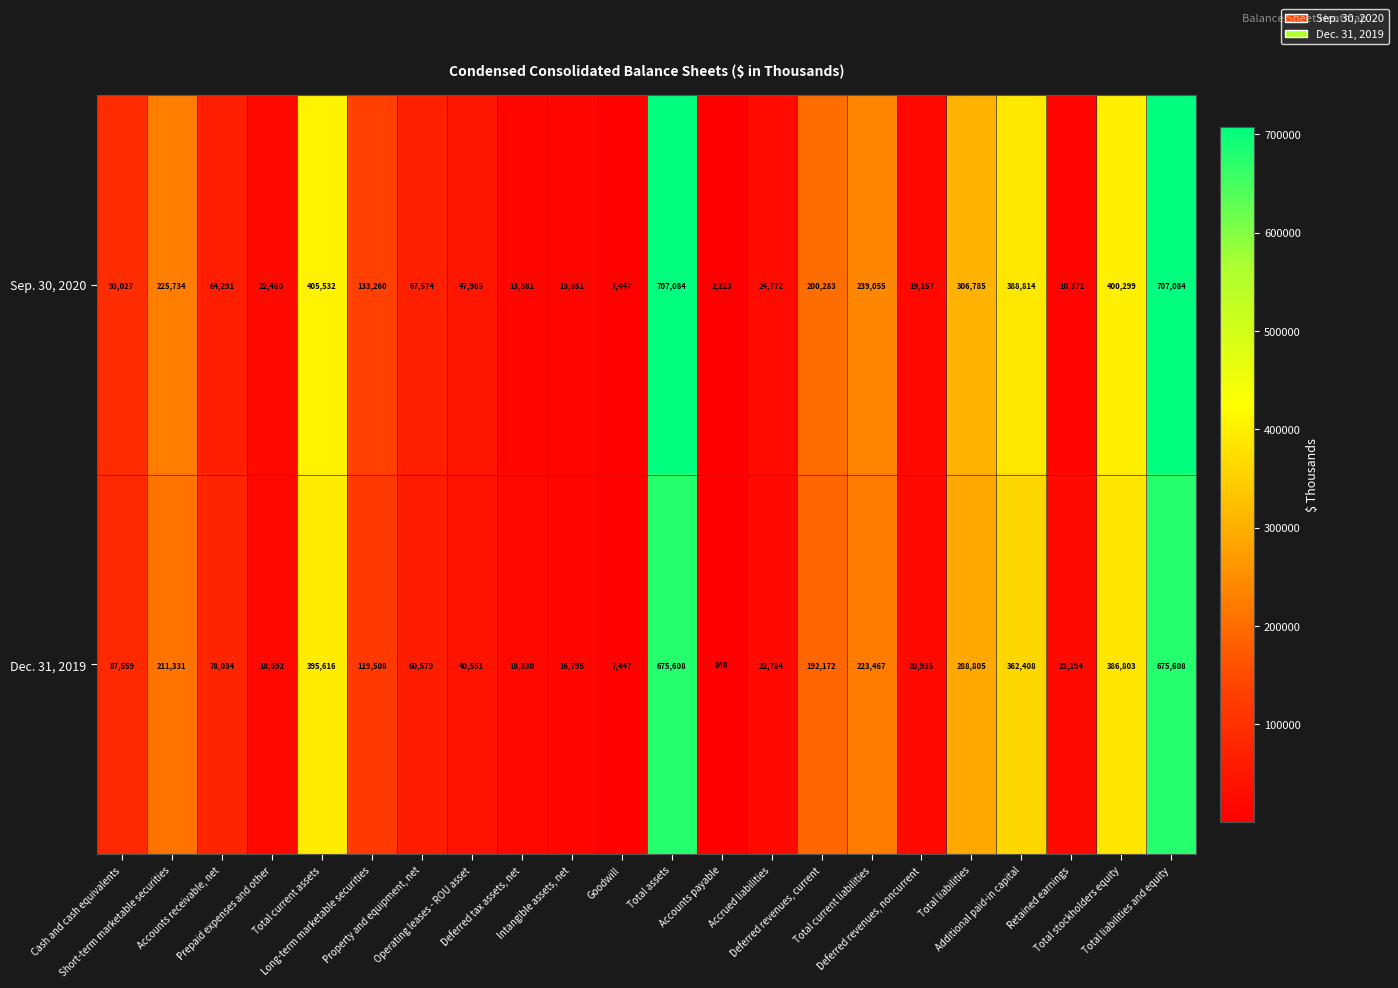

Which series has the largest range (max minus min)?

Sep. 30, 2020